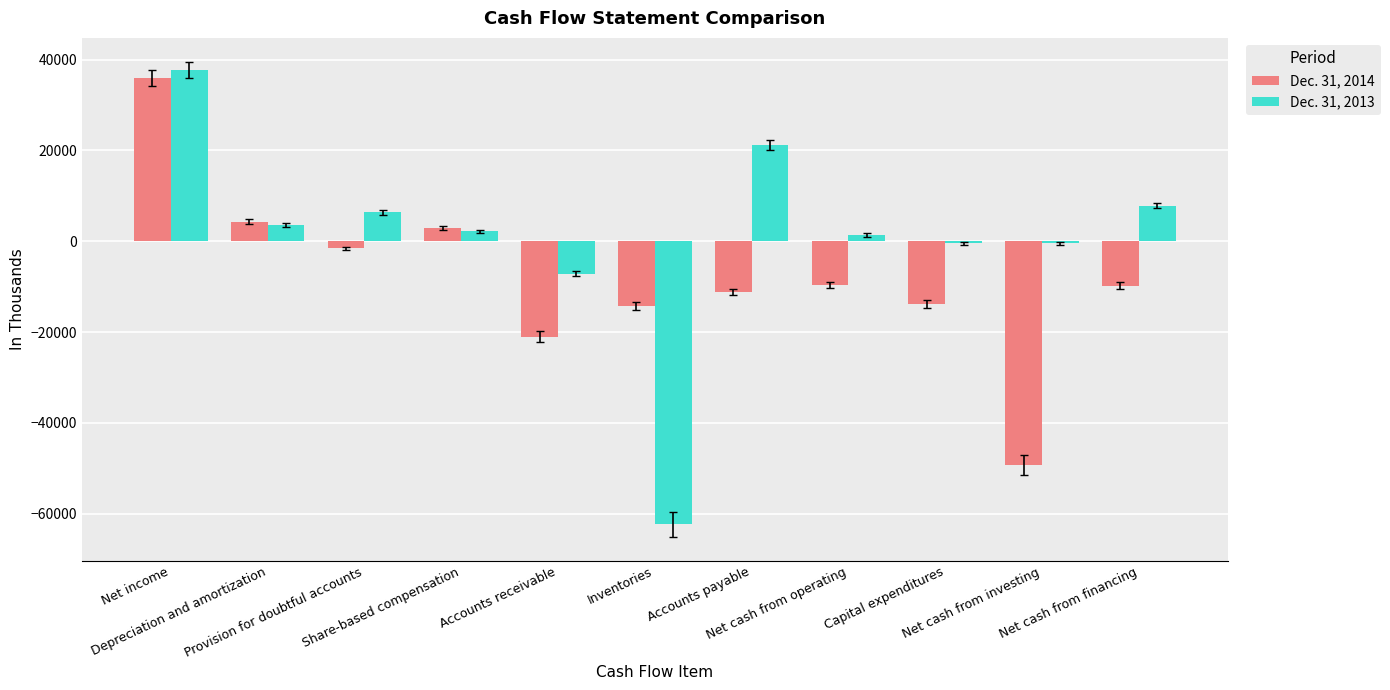

List the series in order of their overall mean, highest first.

Dec. 31, 2013, Dec. 31, 2014